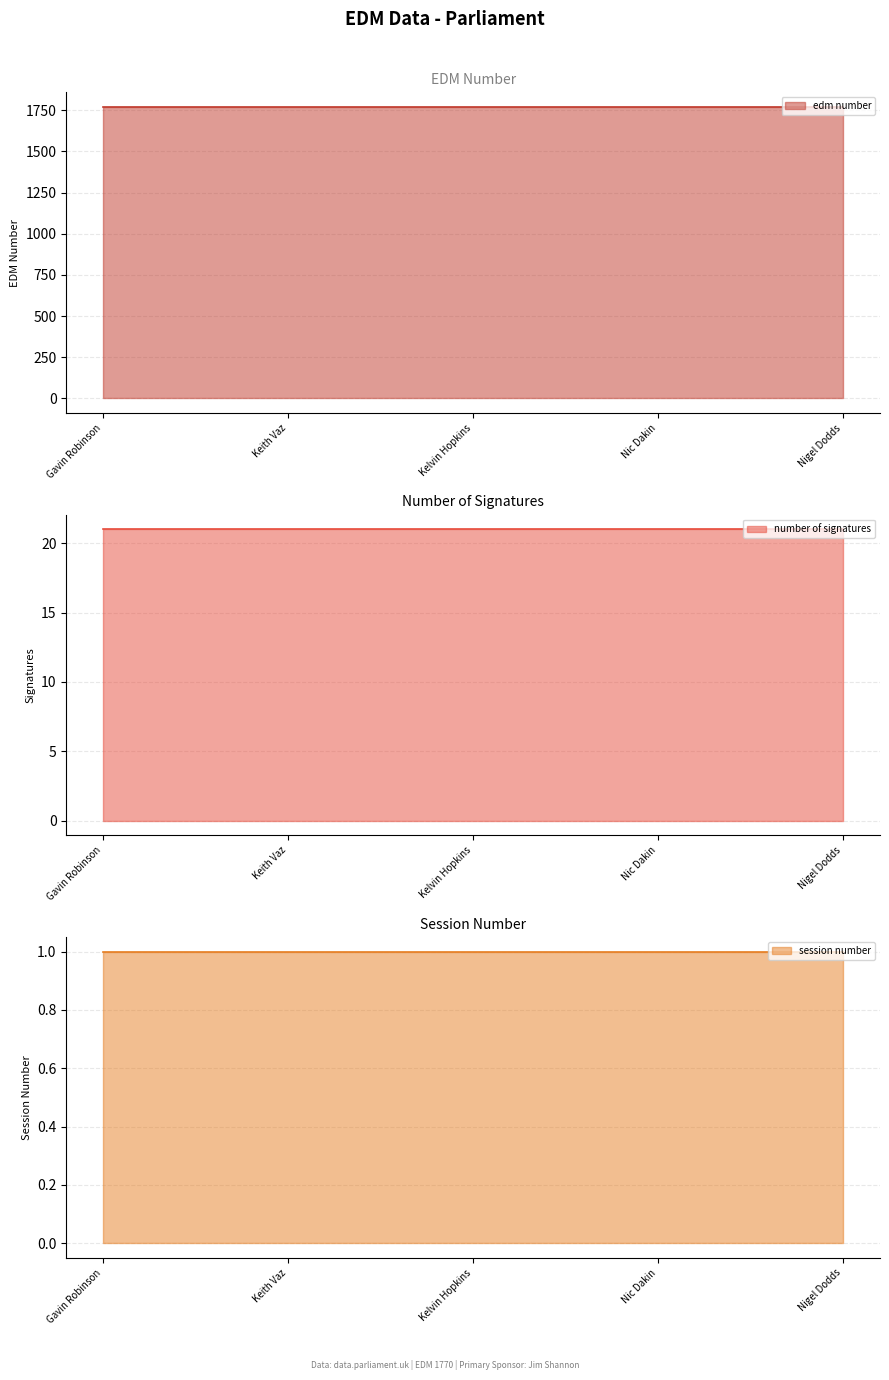

What is the label of the 4th point from the right?

Keith Vaz